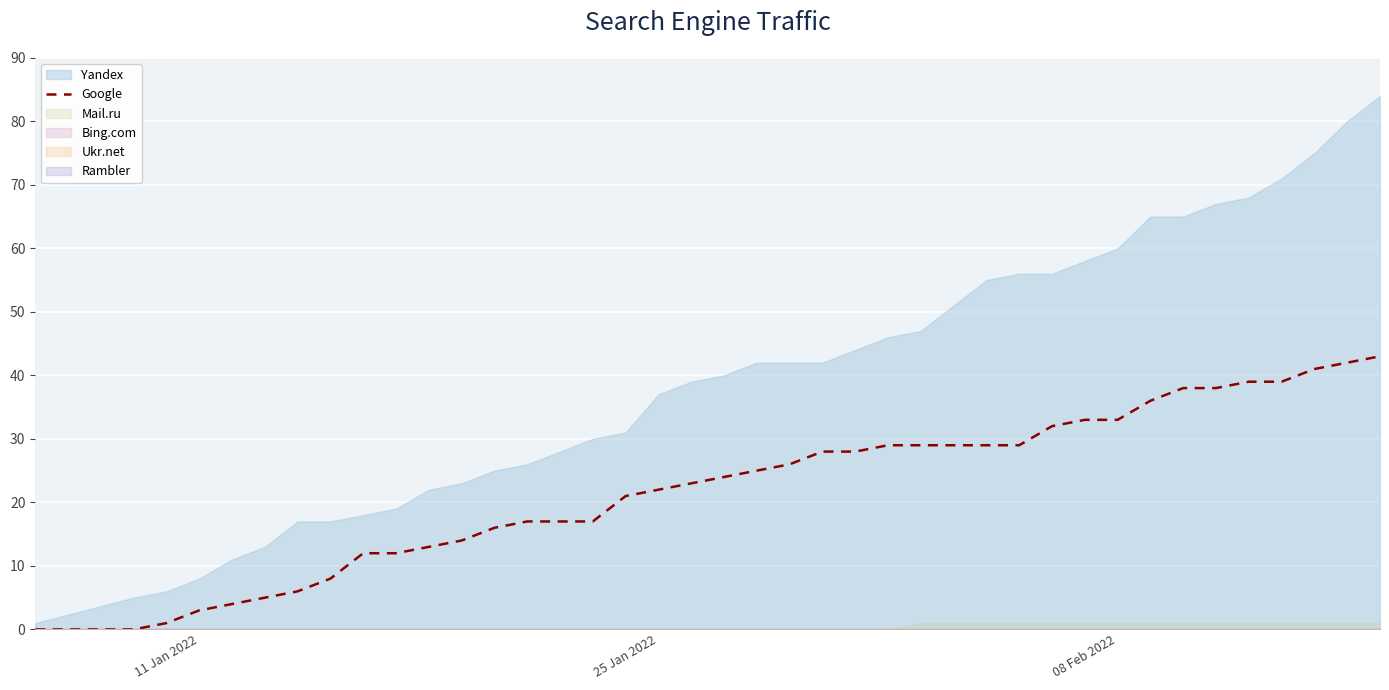

How many lines are shown in the chart?

1